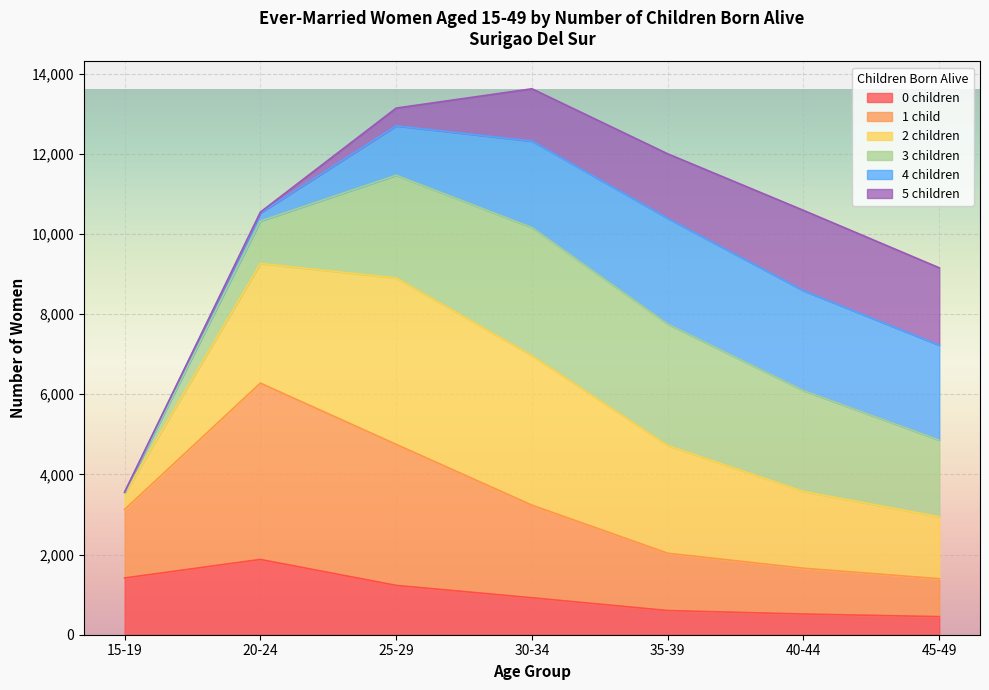

What are all the series names shown in the legend?

0 children, 1 child, 2 children, 3 children, 4 children, 5 children